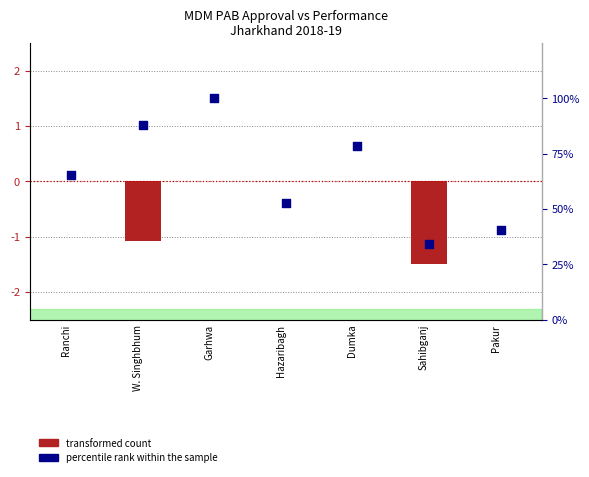

At how many categories does at least one series exceed 58?

4